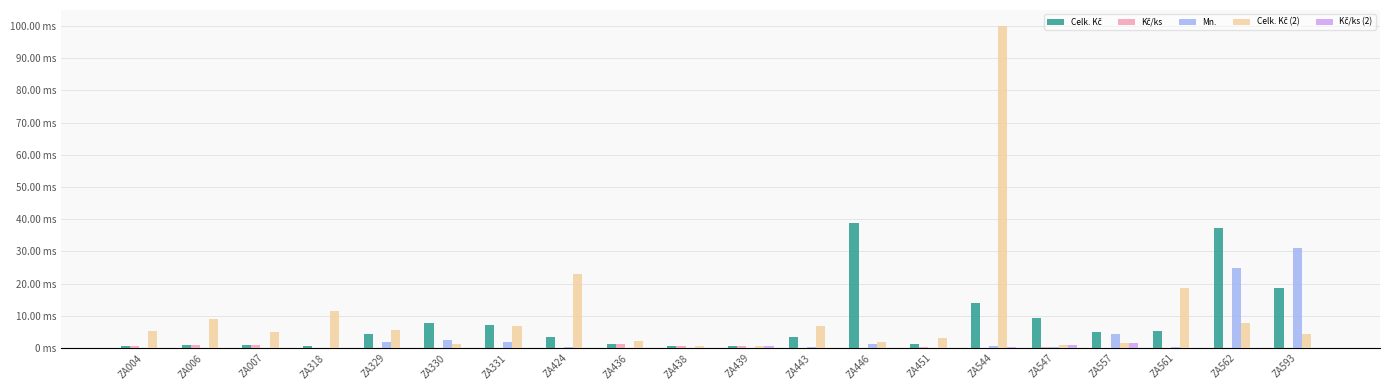

Does the chart contain stacked bars?

No